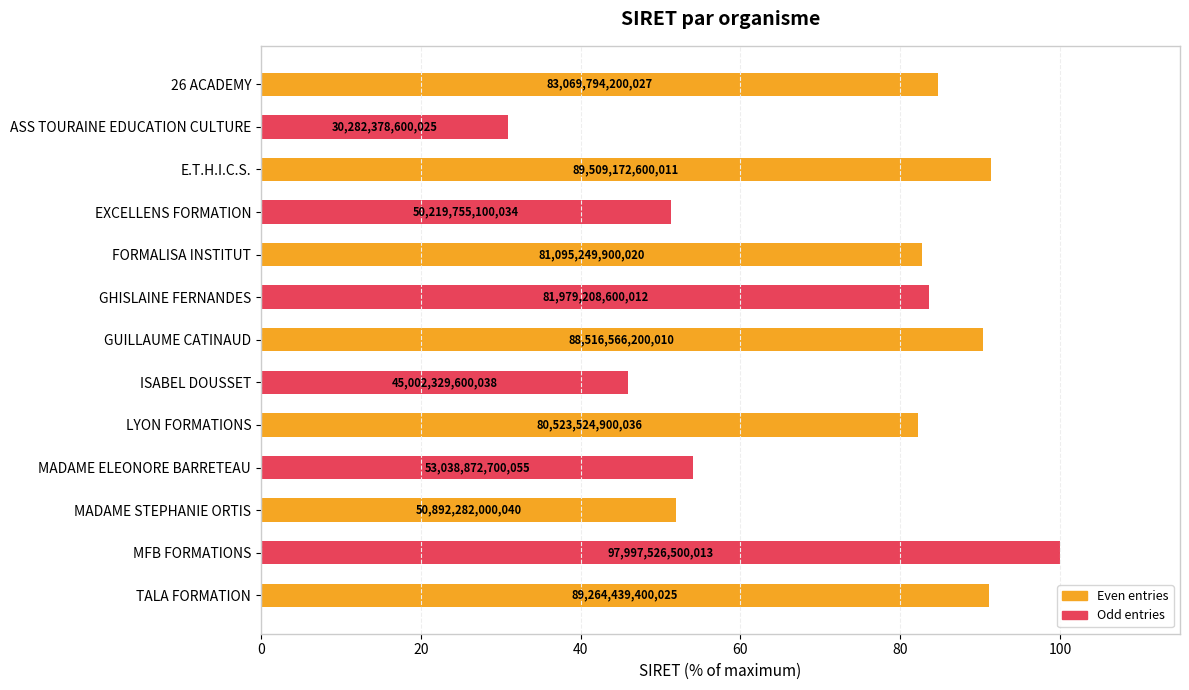

What is the smallest value displayed?

30.9